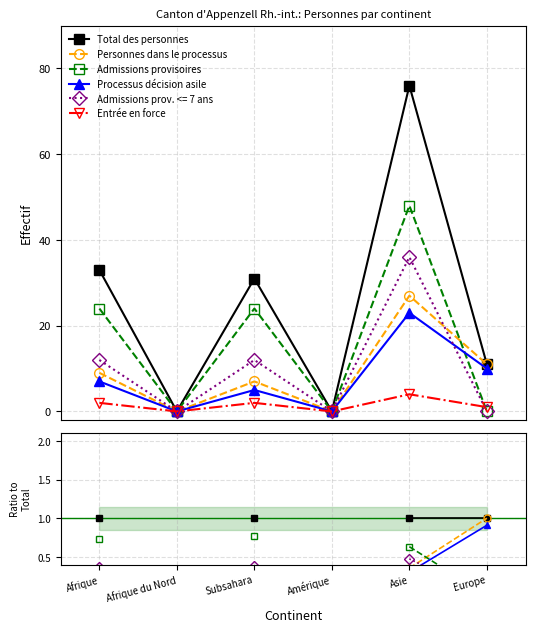

The value of Admissions provisoires at Subsahara is 0.8. True or false?

True